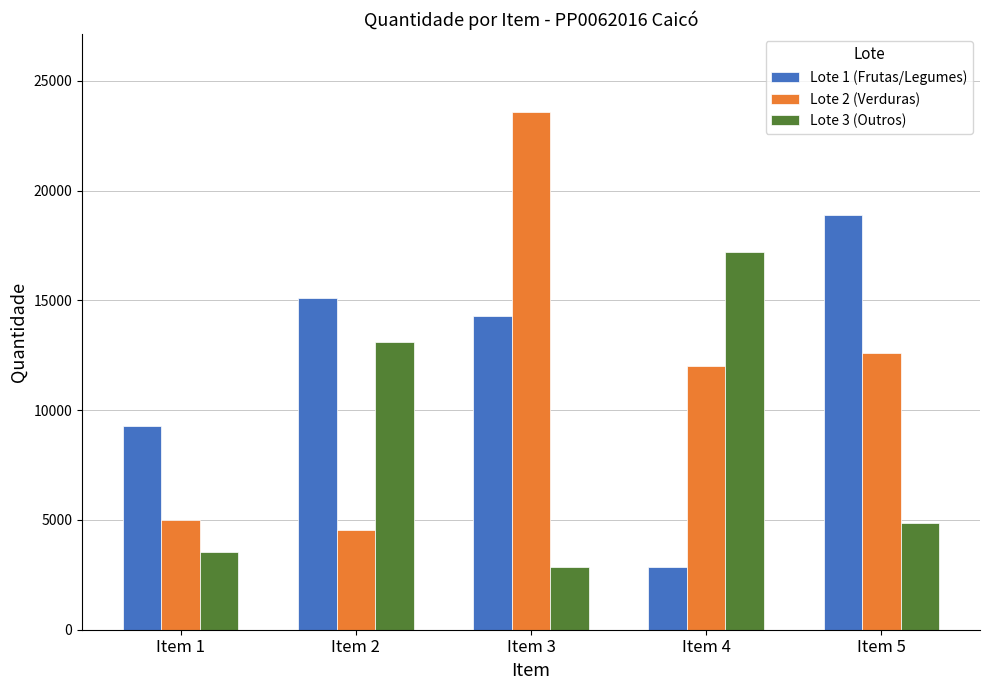

At which category is the sum across all series the highest?

Item 3